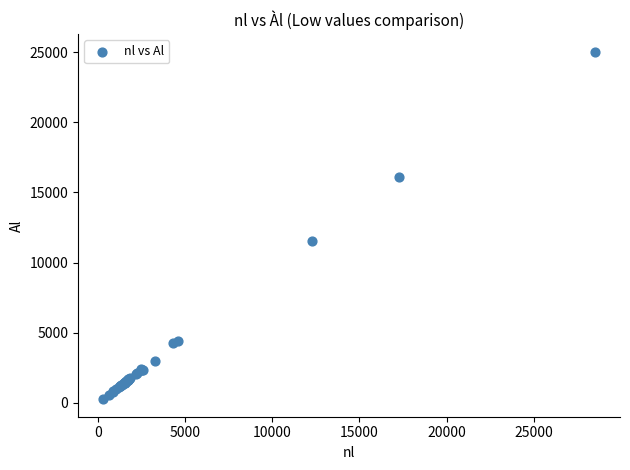

What Y value in the scatter plot is closest to 12648?

11535.4